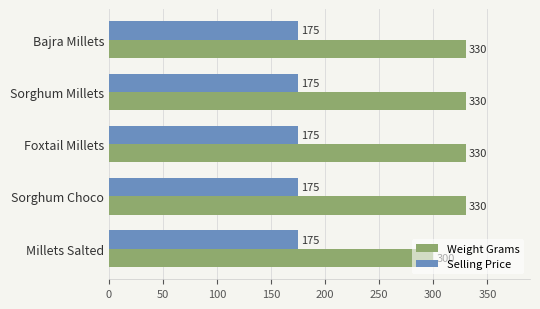

True or false: Weight Grams has a value of 330 at Foxtail Millets.

True